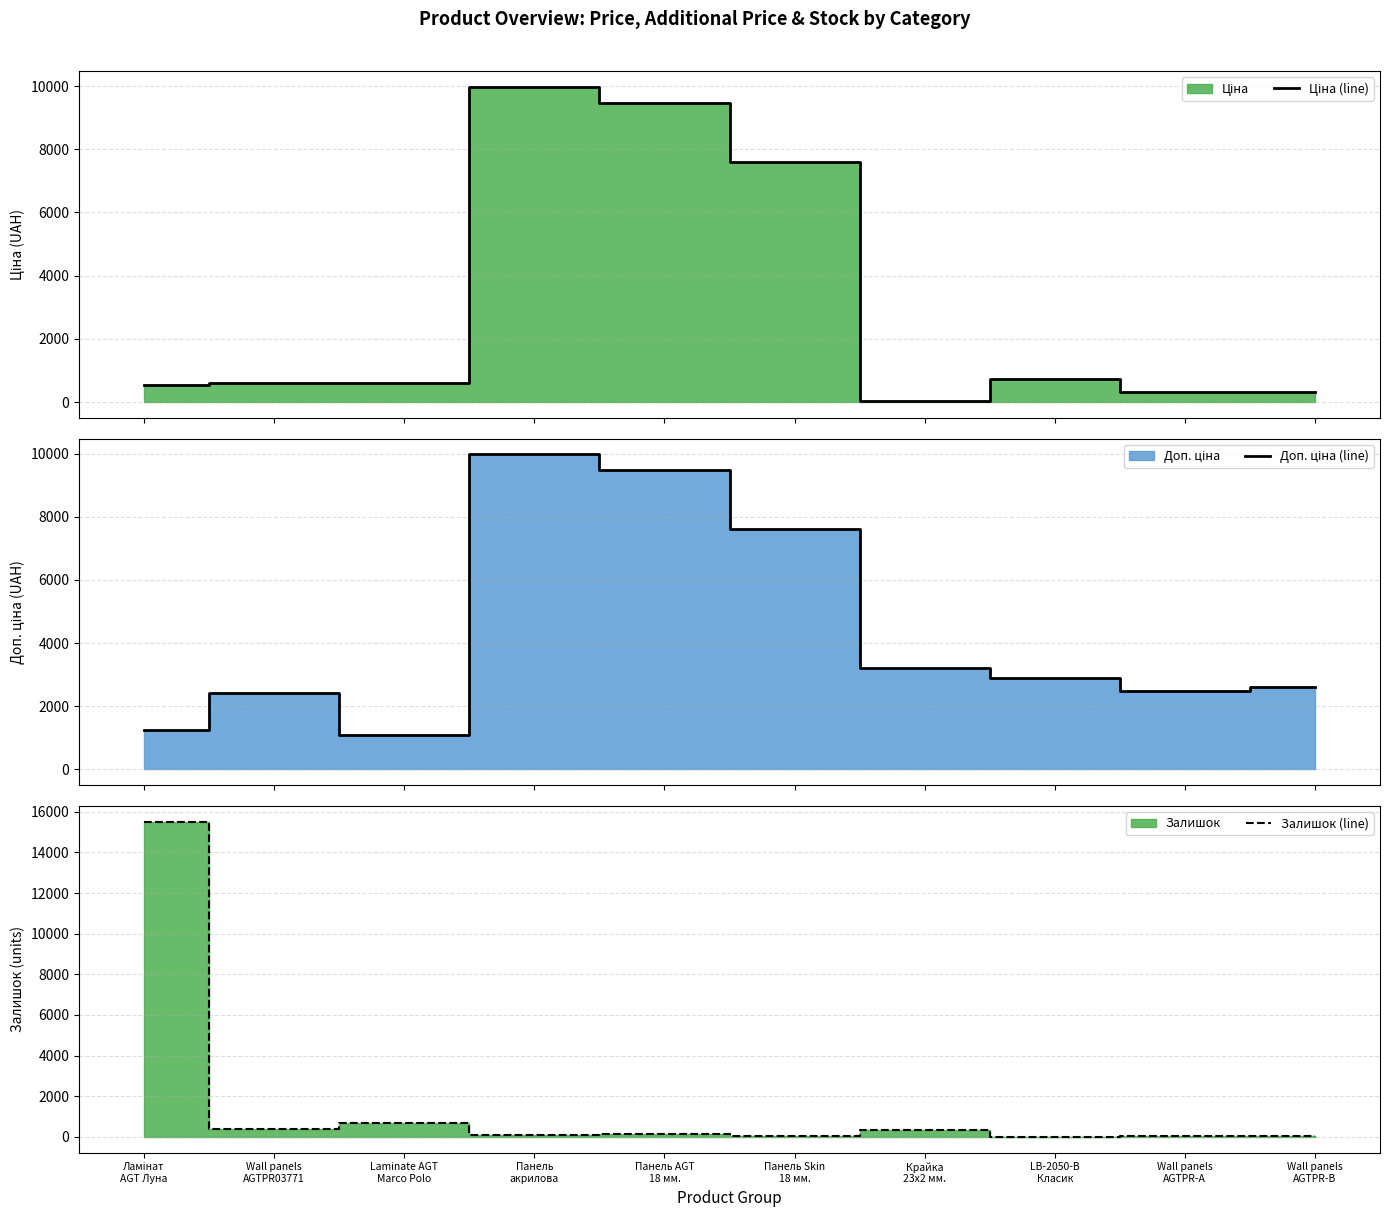

Where is the first local minimum for Ціна (line)?

Laminate AGT
Marco Polo